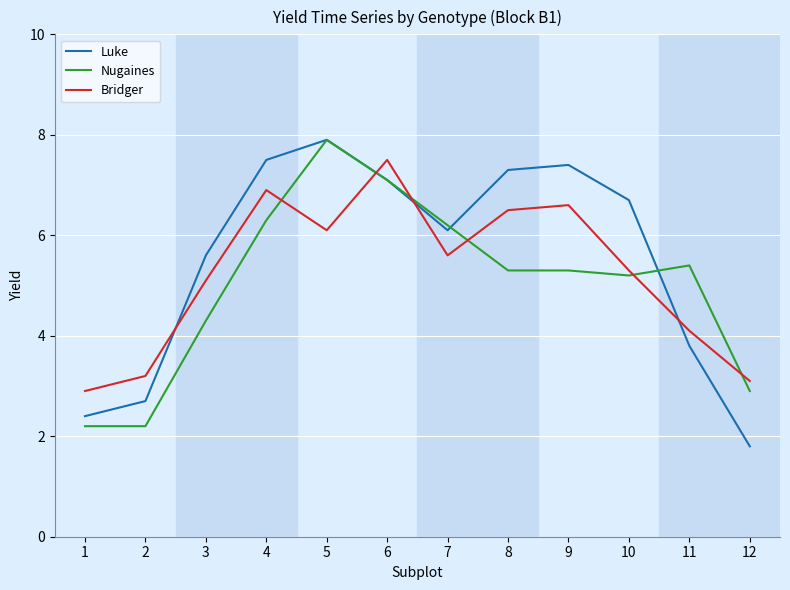

True or false: Luke has a value of 3.4 at 1.

False